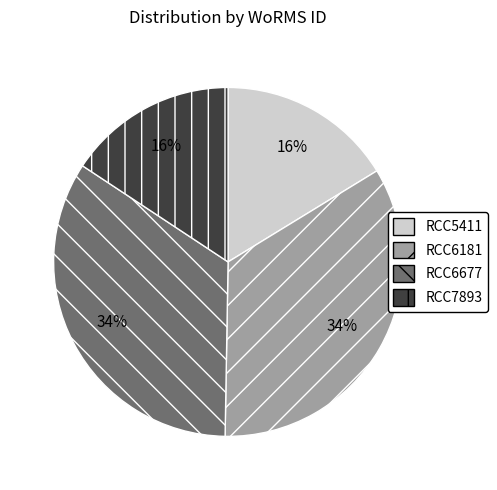

To the nearest percent, what is the combined percentage of RCC6677 and RCC6181?

68%